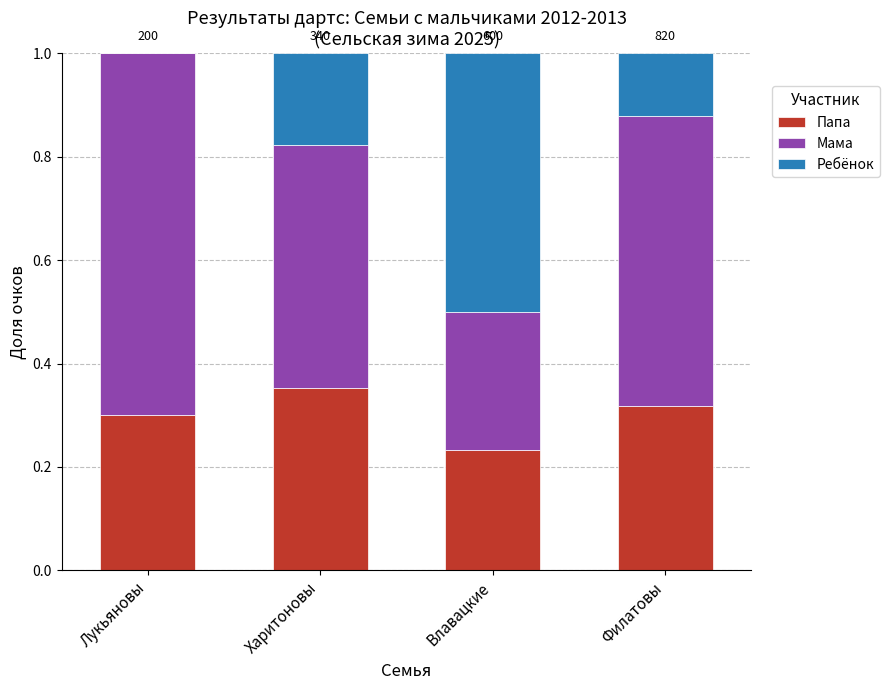

At which label does Папа reach its peak?

Харитоновы